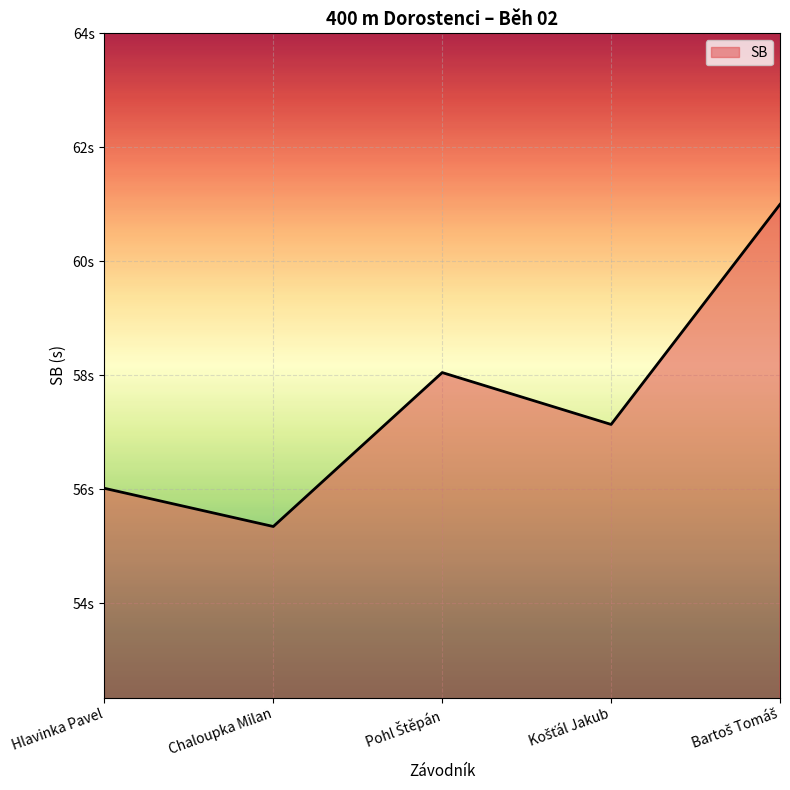

Does the chart display data point markers on the line(s)?

No